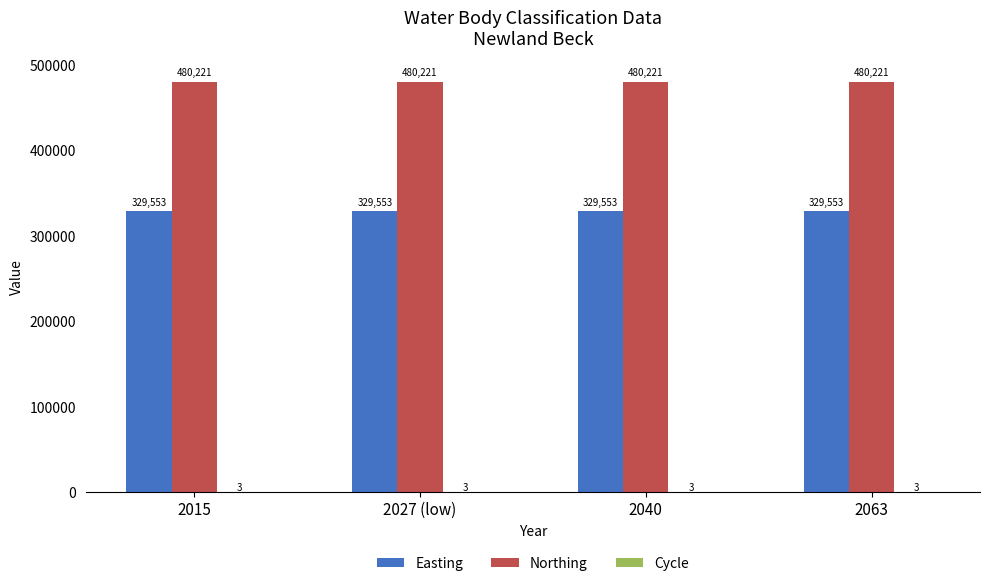

True or false: Northing has a value of 751106 at 2063.

False